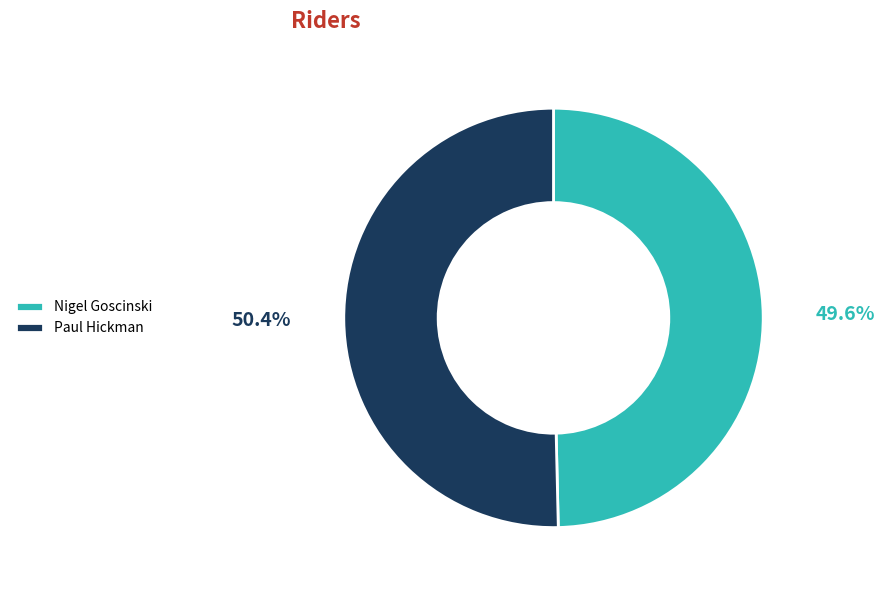

True or false: Nigel Goscinski accounts for 58% of the total.

False